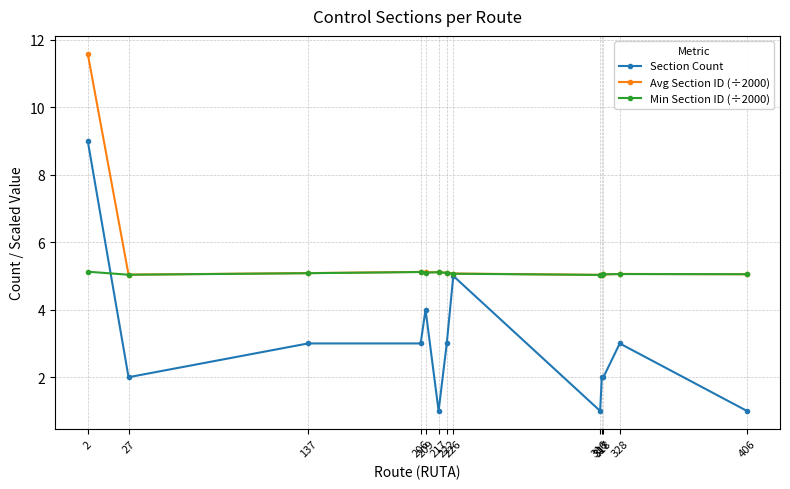

What are all the series names shown in the legend?

Section Count, Avg Section ID (÷2000), Min Section ID (÷2000)